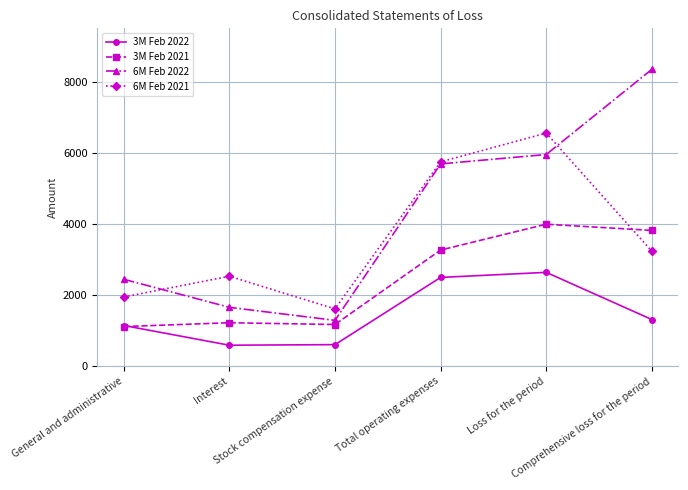

Rank the series by their average value, from lowest to highest.

3M Feb 2022, 3M Feb 2021, 6M Feb 2021, 6M Feb 2022